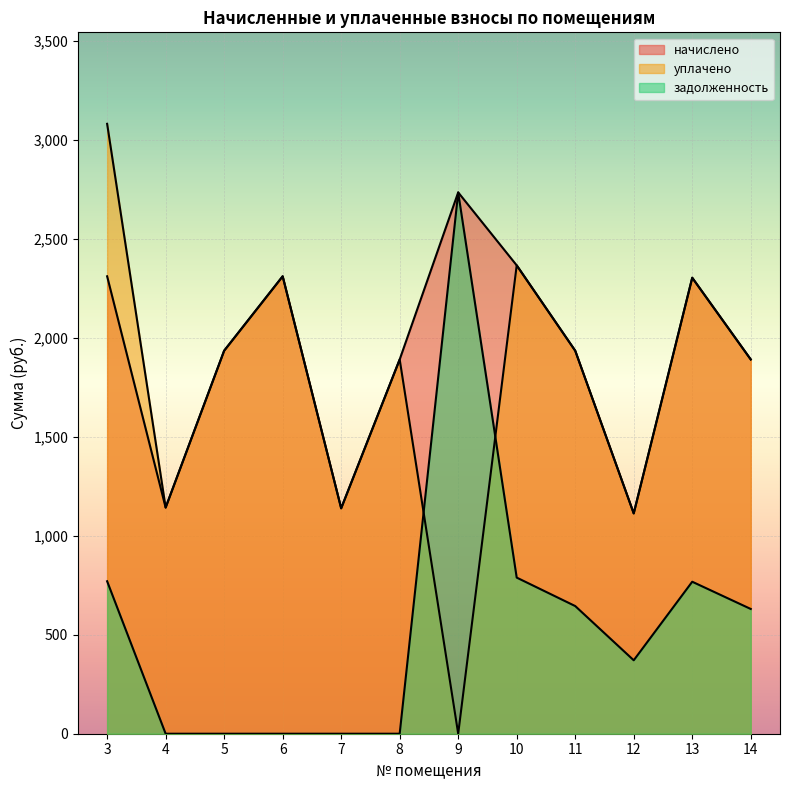

Reading left to right, extract all data points from this chart.

начислено: 2311.7	1143.0	1935.7	2311.7	1139.3	1891.4	2735.8	2367.1	1935.7	1113.5	2304.4	1891.4
уплачено: 3082.3	1143.0	1935.7	2311.7	1139.3	1891.4	0.0	2367.1	1935.7	1113.5	2304.4	1891.4
задолженность: 770.6	0.0	0.0	0.0	0.0	0.0	2735.2	789.0	645.2	371.2	768.1	630.5